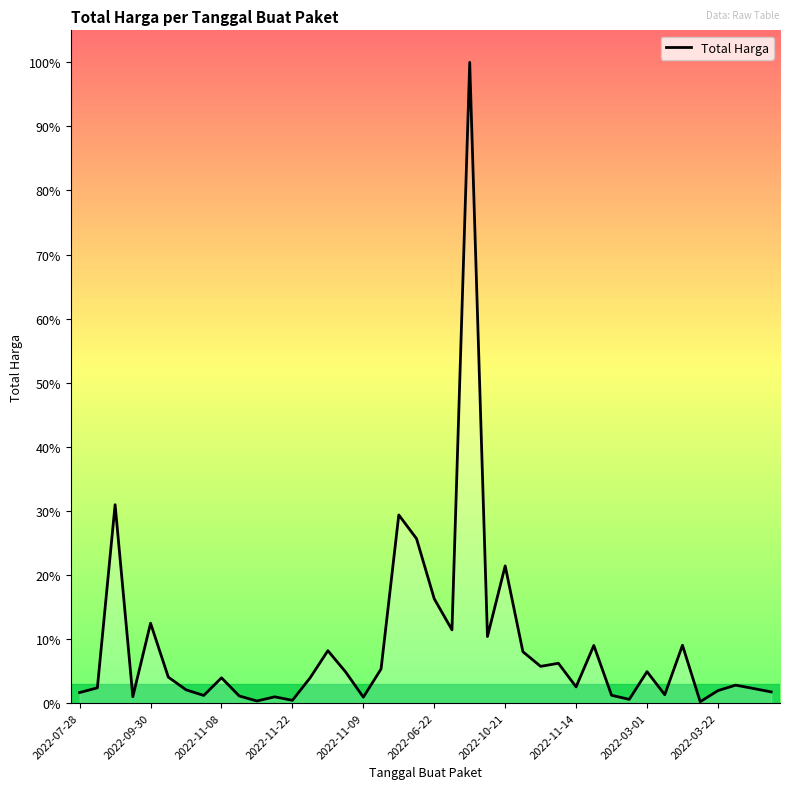

Reading left to right, extract all data points from this chart.

19950000	29000000	379075000	12000000	152477000	49478000	25200000	14400000	48140000	13442000	3825000	11800000	5093000	48140000	100000000	59375000	11100000	65000000	359500000	314121780	199200000	139800000	1224682000	127000000	262118150	98000000	70000000	75920000	30800000	110000000	14750000	6936000	59935000	15787200	110389990	2395750	23680800	34132505	27720000	21231000